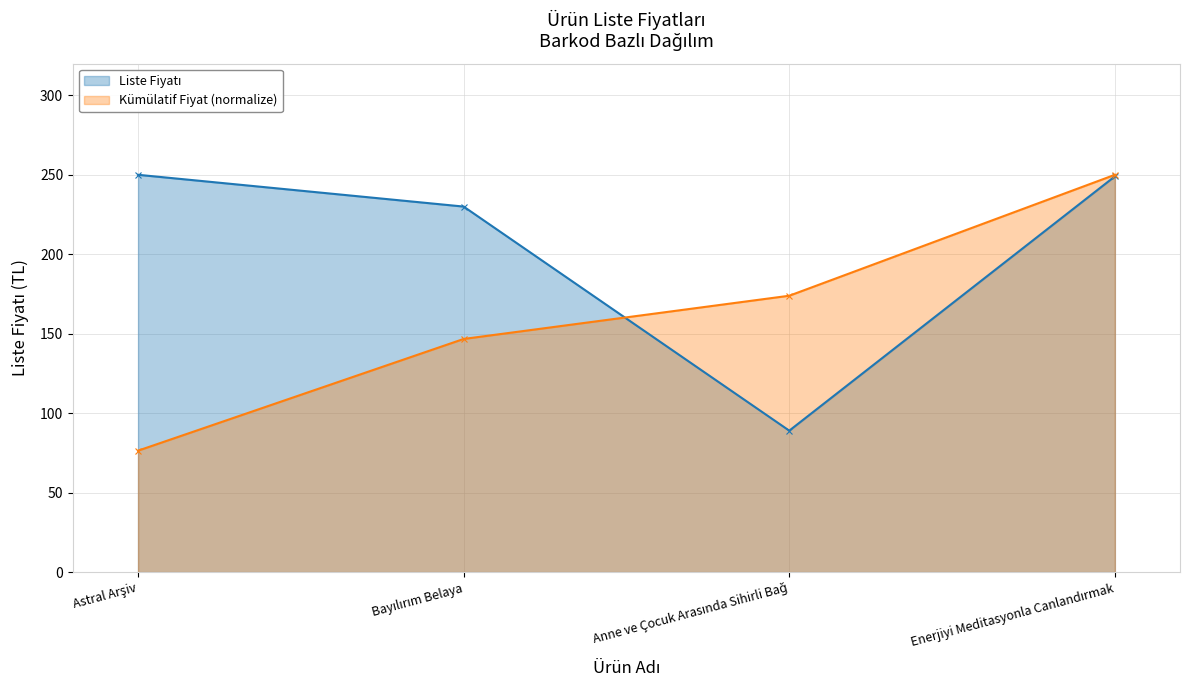

Which category has the highest value across all series?

Astral Arşiv